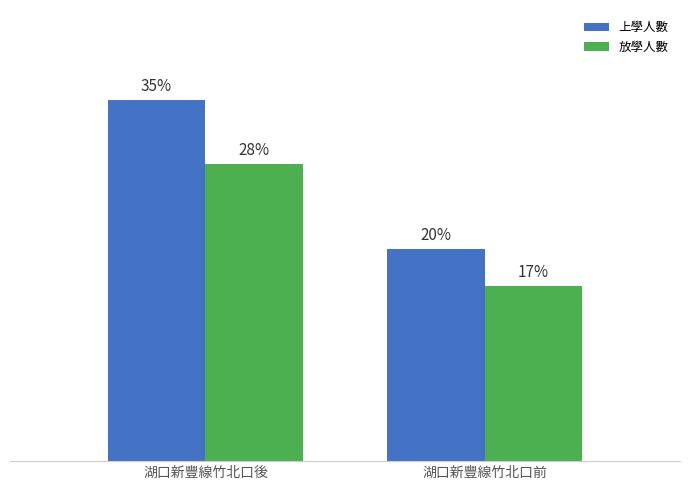

What is the total value across all series at 湖口新豐線竹北口後?

124